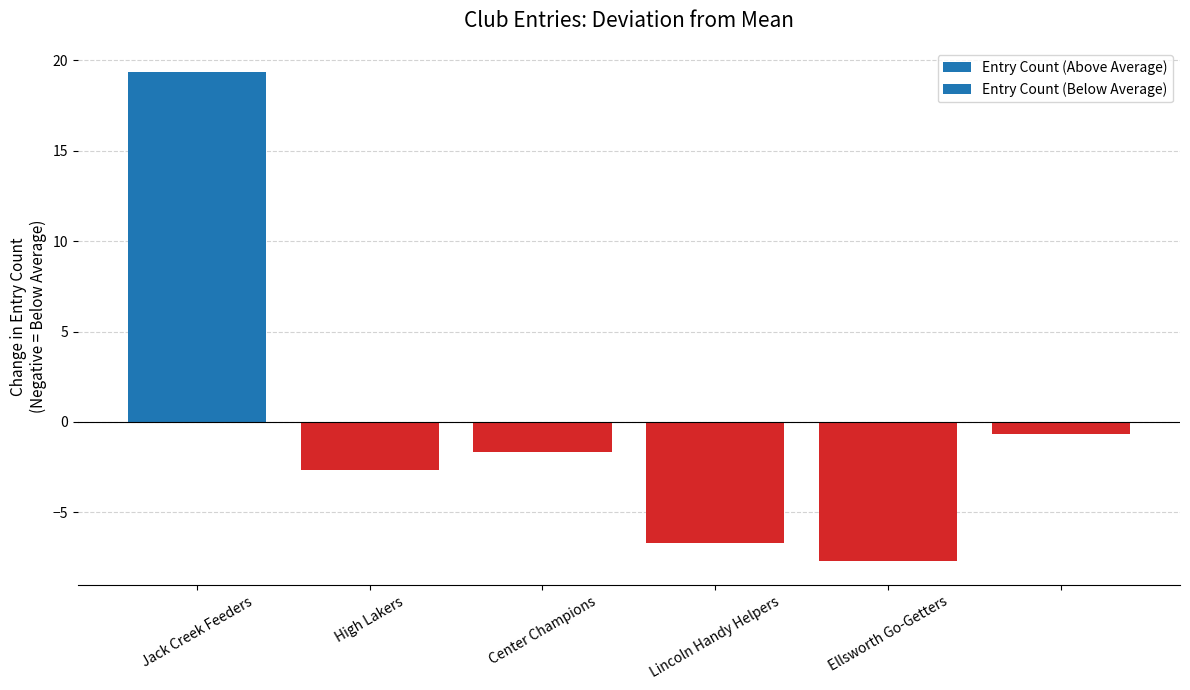

What is the value of the 2nd bar from the left?

-2.7